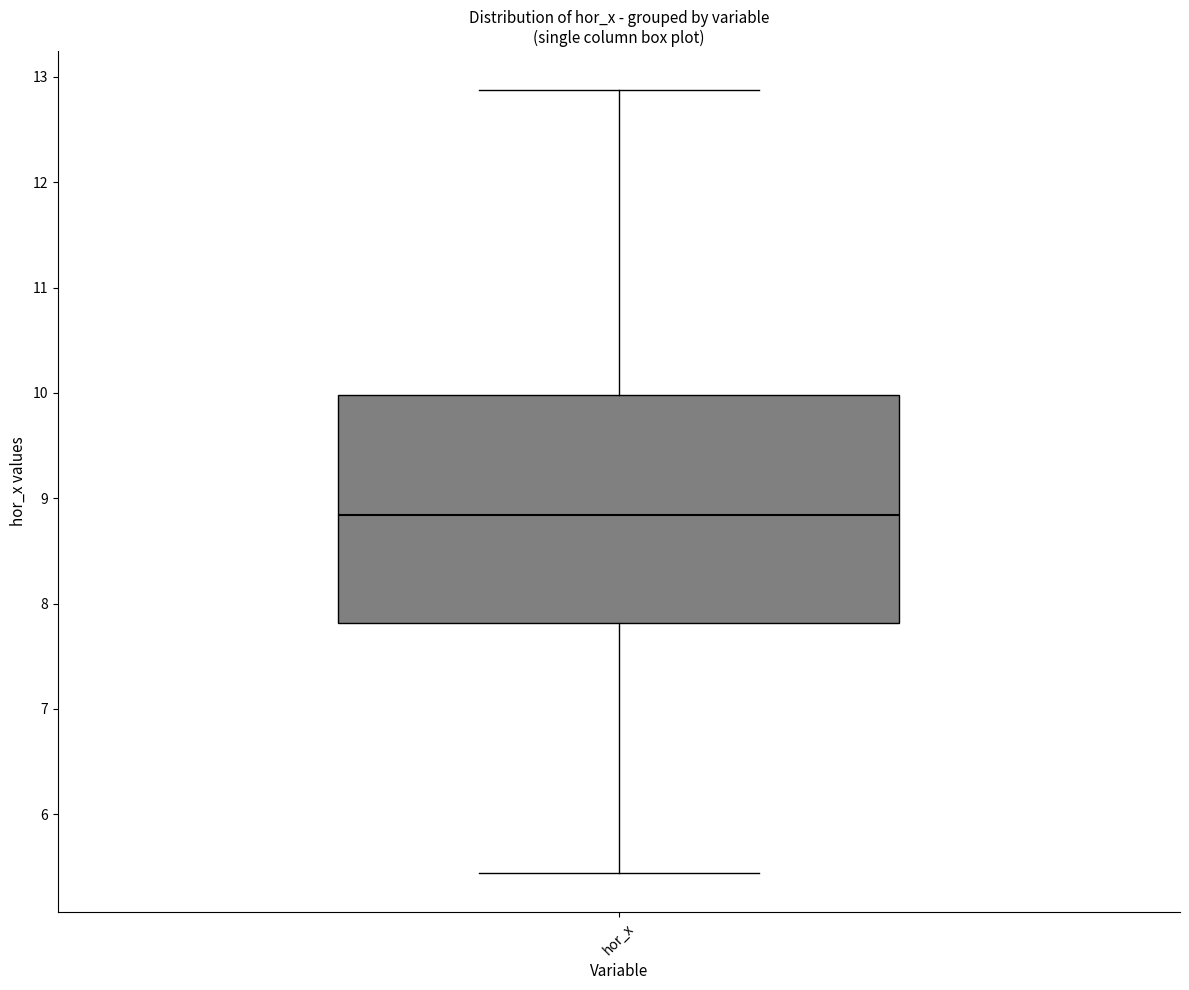

Read this box plot against the y-axis: the position of the median line, the range covered by the box, and the ends of both whiskers. The values are not printed on the chart, so give them approximately, as read against the axis.

median 8.8, box 7.8 to 10.0, whiskers 5.4 to 12.9